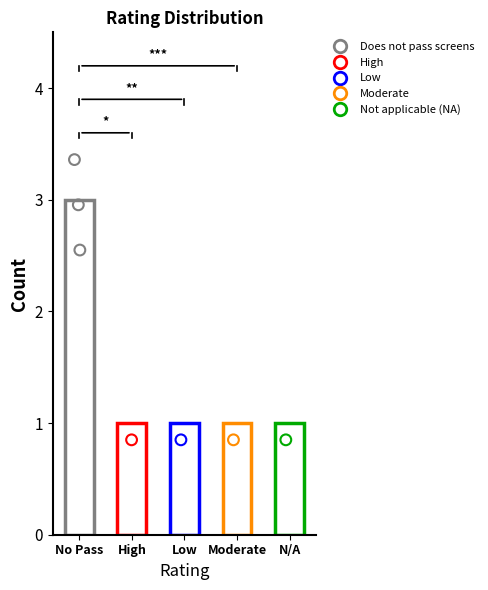

Approximately how many times larger is the value at Low compared to Does not pass screens?

0.3